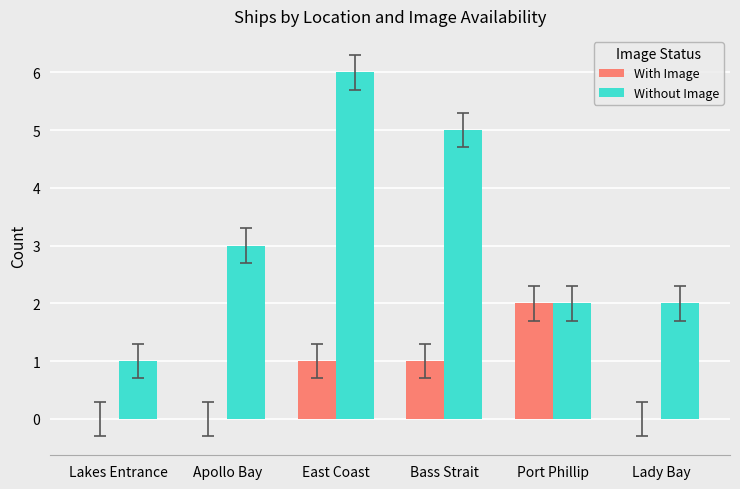

True or false: With Image has a value of 1 at Apollo Bay.

False